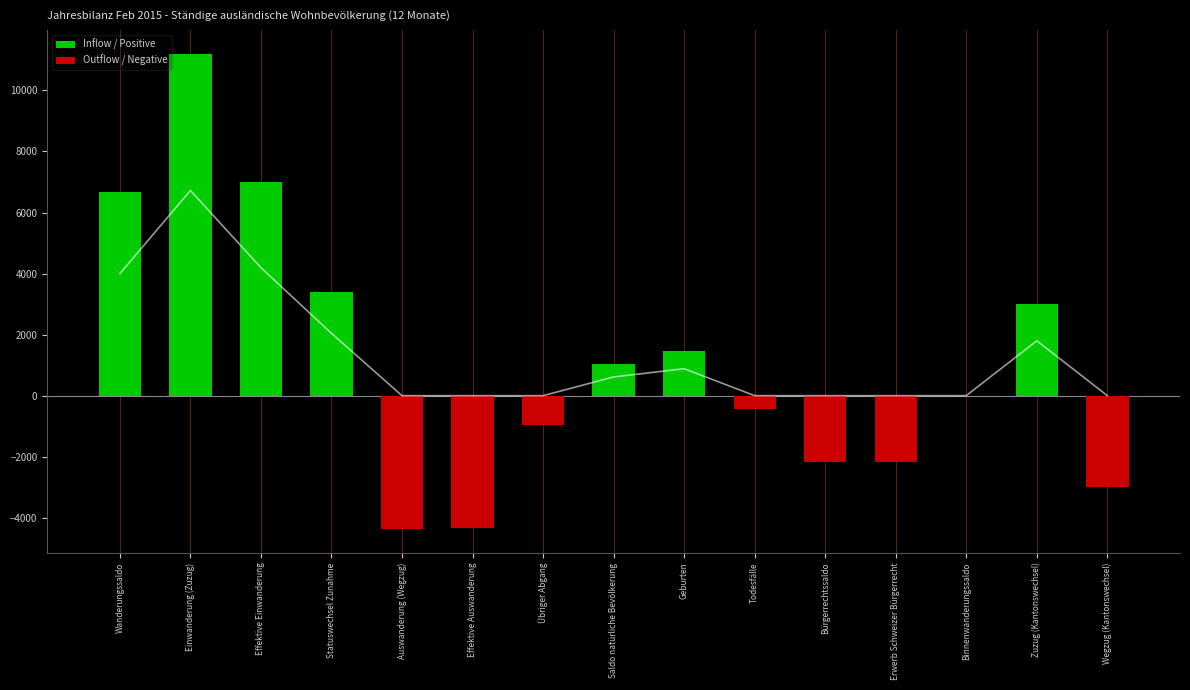

What is the label of the 12th bar from the left?

Erwerb Schweizer Bürgerrecht